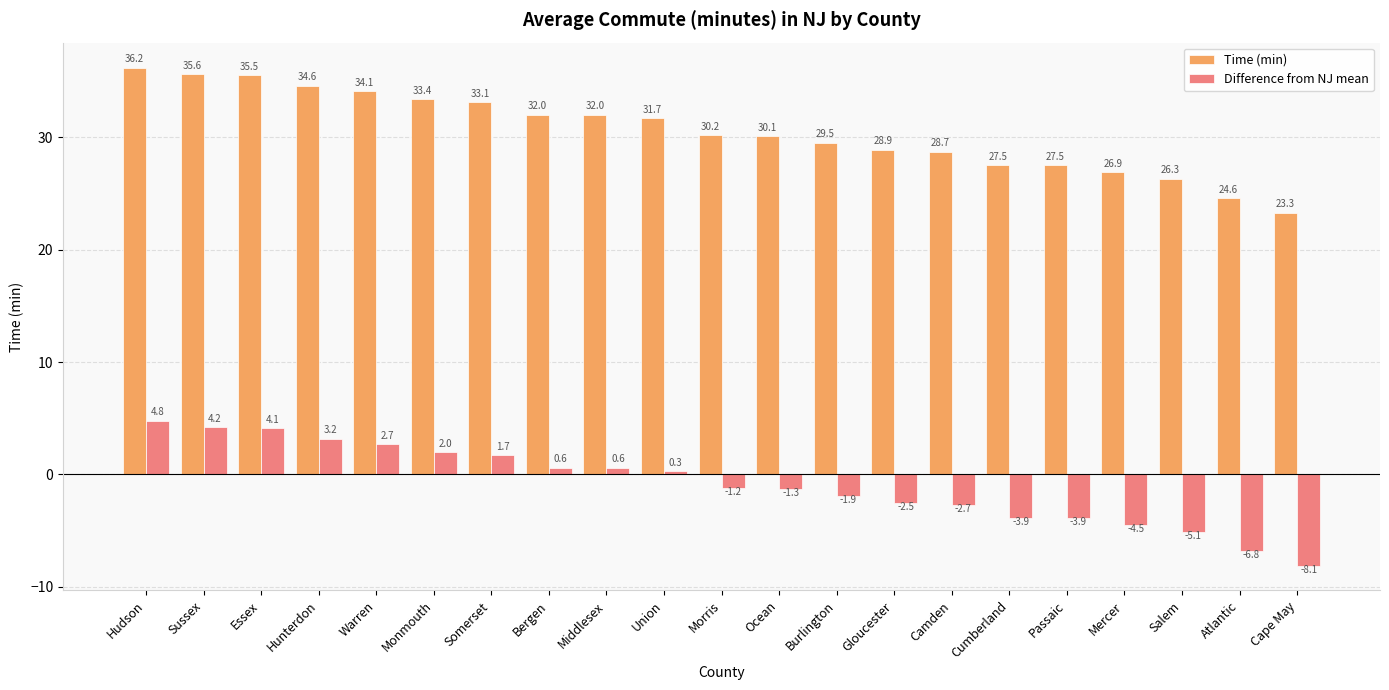

Count the number of categories in the chart.

21